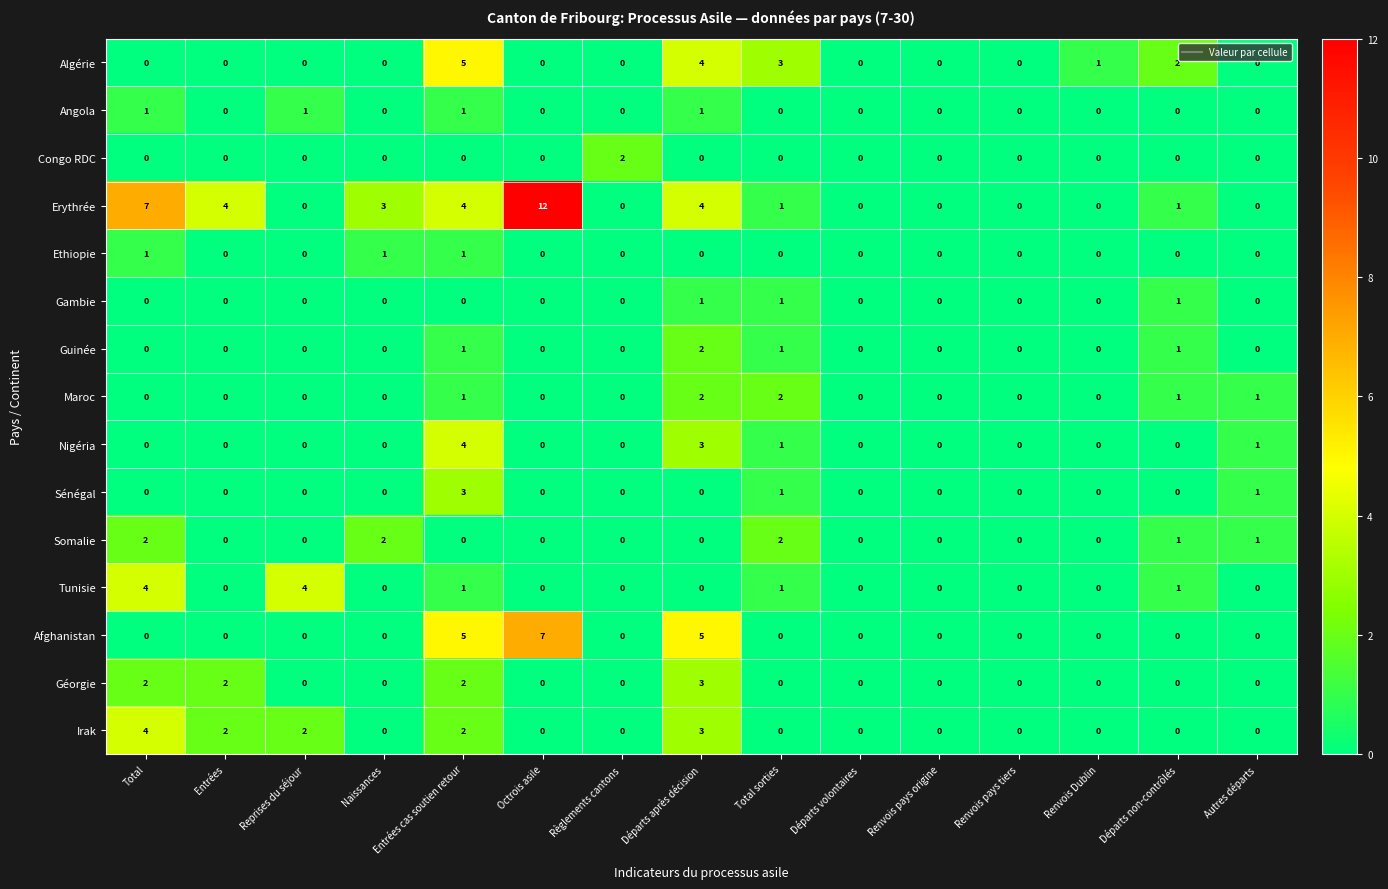

How many Afghanistan values are between 0 and 1?

12